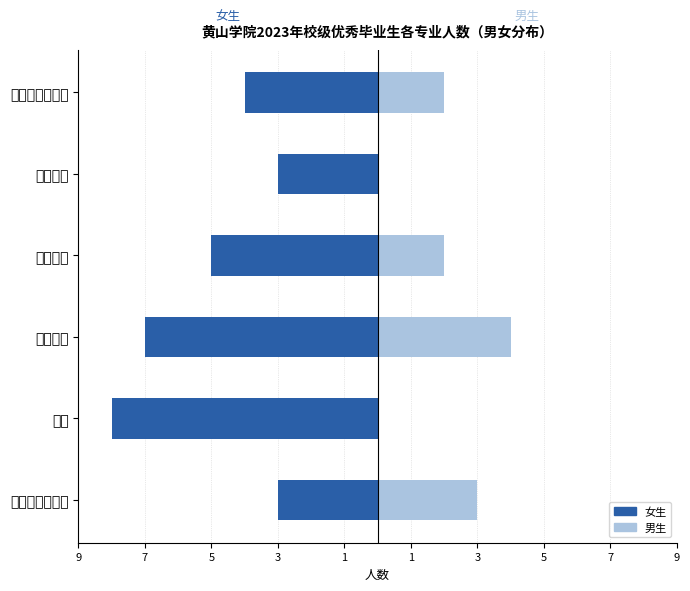

Is it true that 男生 equals 3 at 园林?

False